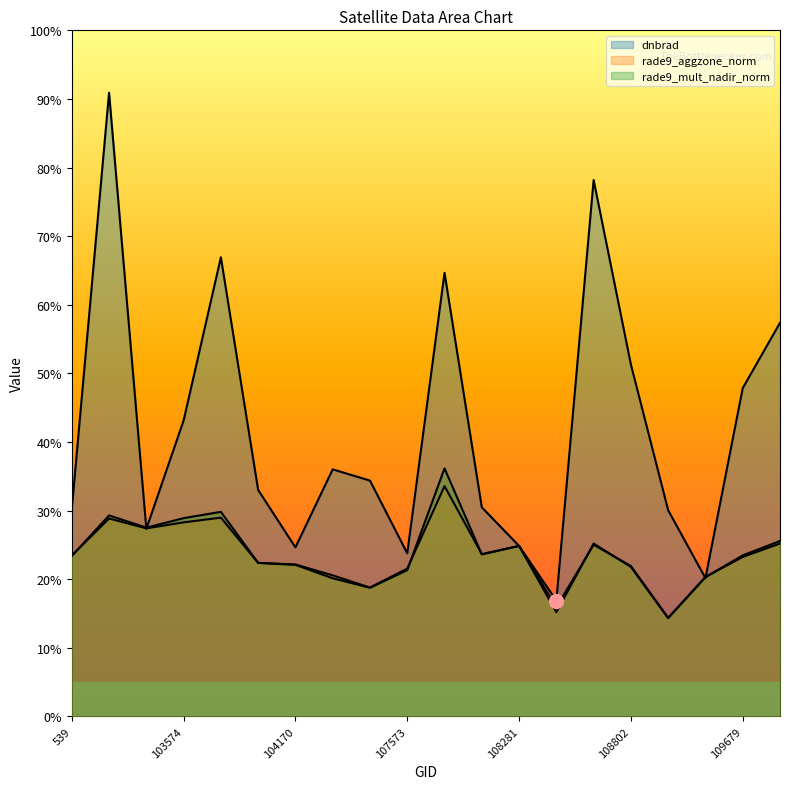

What is the highest value of the rade9_mult_nadir_norm series?

0.4